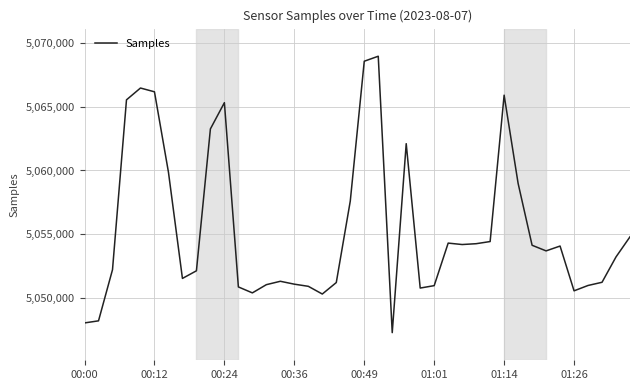

What is the difference between the maximum and minimum values?

21677